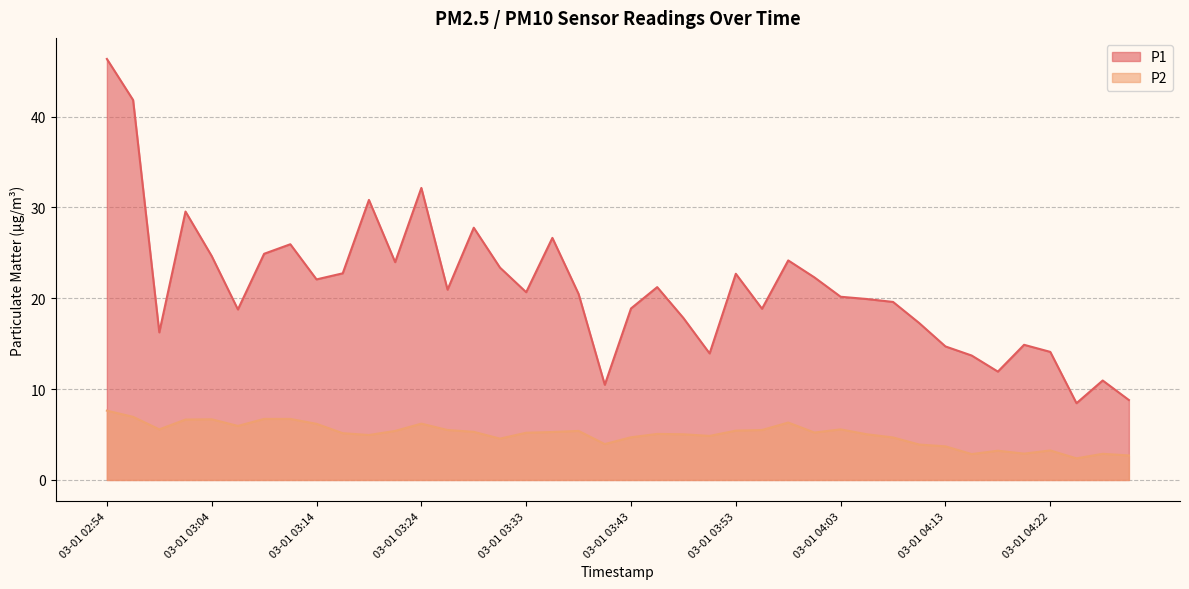

At which label does P2 first exceed 5?

03-01 02:54